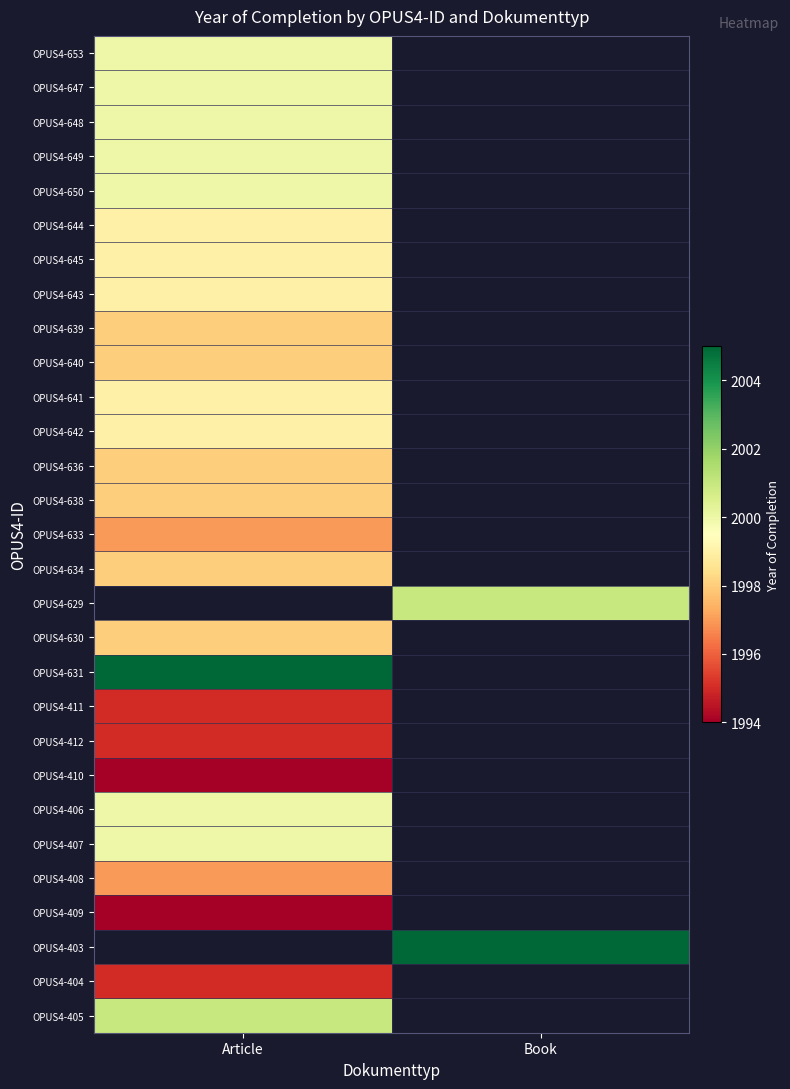

How many data points does each series have?

2